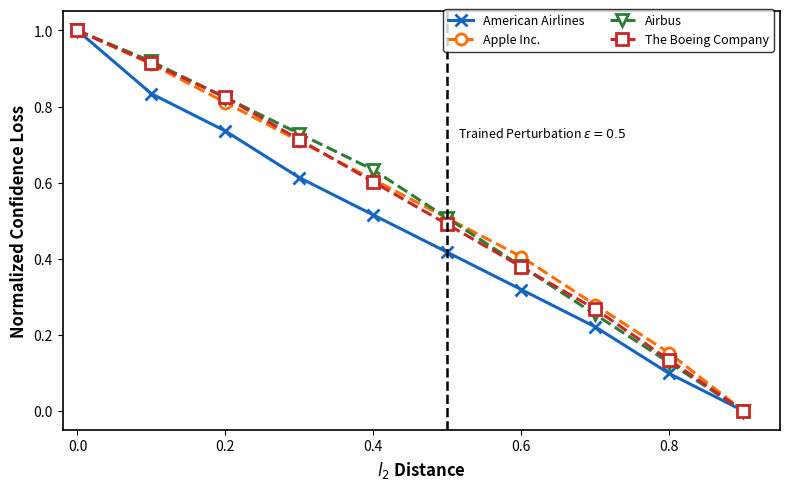

What is the highest value of the Airbus series?

1.0